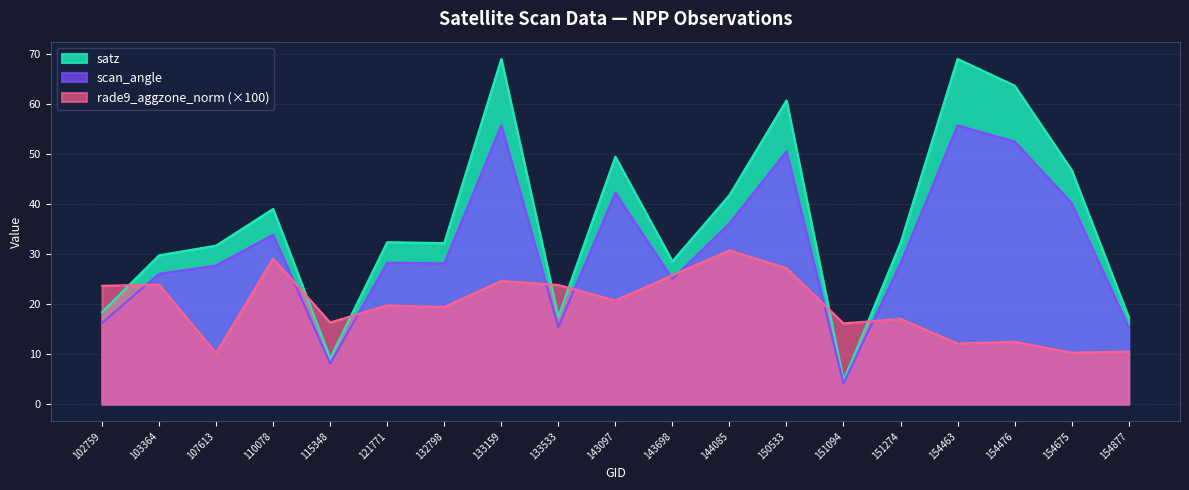

Reading right to left, extract all data points from this chart.

satz: 154877=17.3	154675=46.8	154476=63.7	154463=69.0	151274=32.2	151094=4.7	150533=60.7	144085=41.8	143698=28.5	143097=49.4	133533=17.5	133159=69.0	132798=32.2	121771=32.4	115348=9.2	110078=39.0	107613=31.7	103364=29.7	102759=18.4
scan_angle: 154877=15.3	154675=40.2	154476=52.5	154463=55.7	151274=28.1	151094=4.1	150533=50.5	144085=36.1	143698=25.0	143097=42.3	133533=15.4	133159=55.7	132798=28.1	121771=28.3	115348=8.1	110078=33.9	107613=27.7	103364=26.0	102759=16.2
rade9_aggzone_norm: 154877=10.5	154675=10.3	154476=12.4	154463=12.1	151274=17.0	151094=16.1	150533=27.2	144085=30.7	143698=25.7	143097=20.7	133533=23.8	133159=24.6	132798=19.4	121771=19.7	115348=16.3	110078=29.1	107613=10.2	103364=23.9	102759=23.6